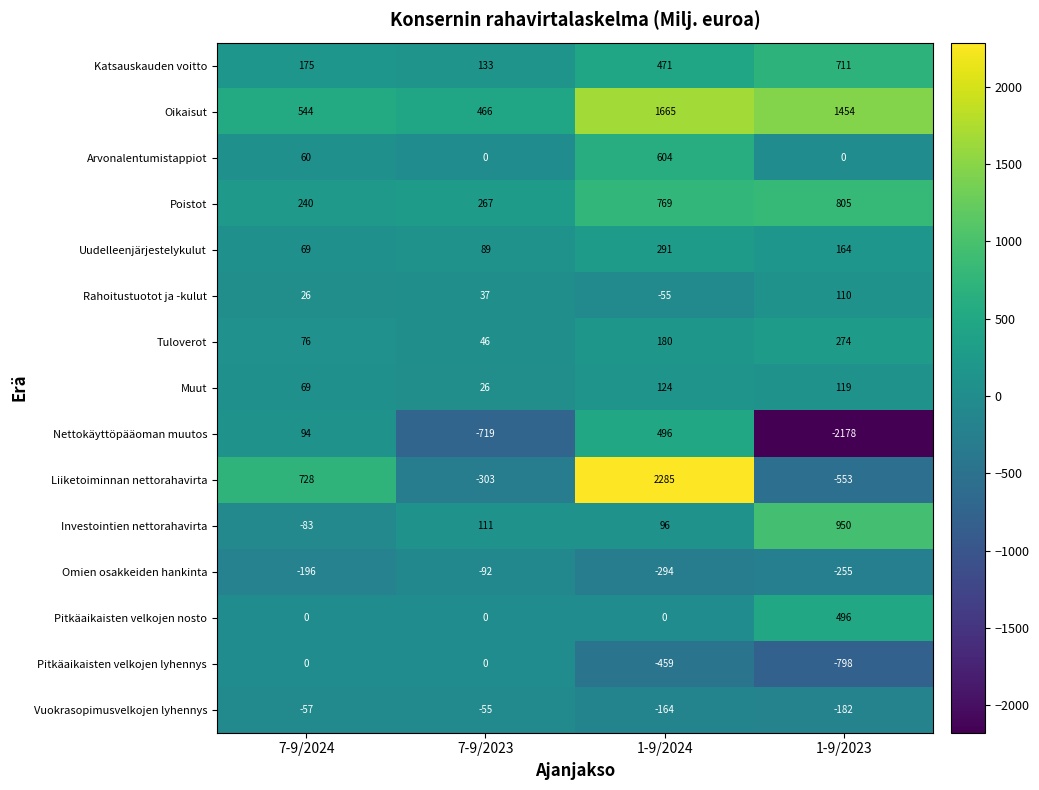

What is the total value across all series at 7-9/2023?

6